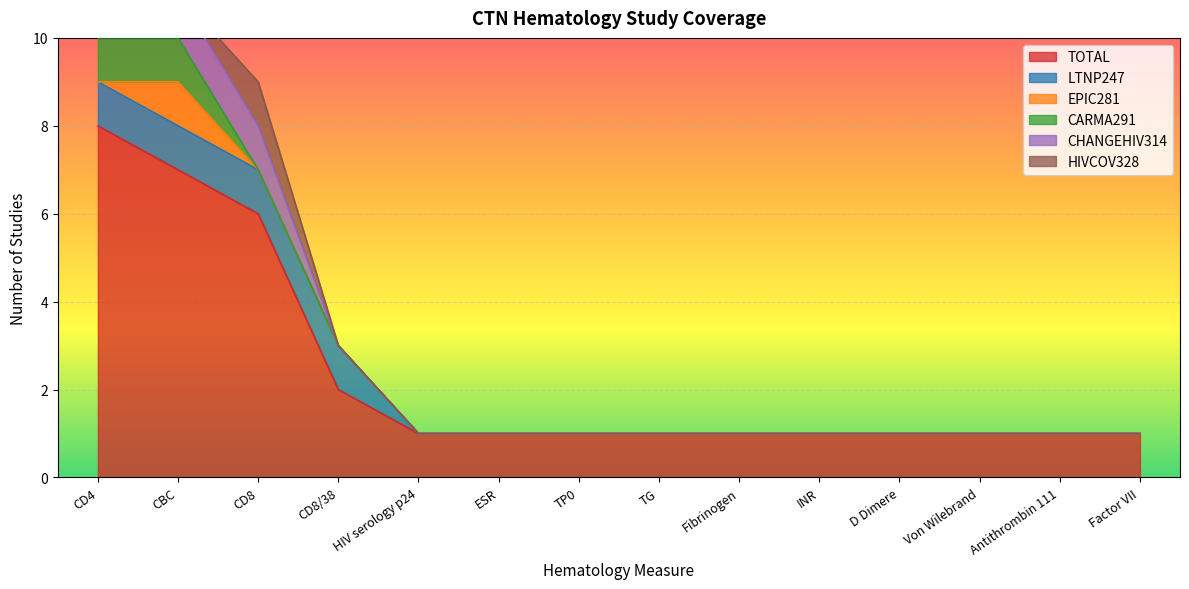

Is the value of HIVCOV328 at Von Wilebrand greater than the value of EPIC281 at Factor VII?

No